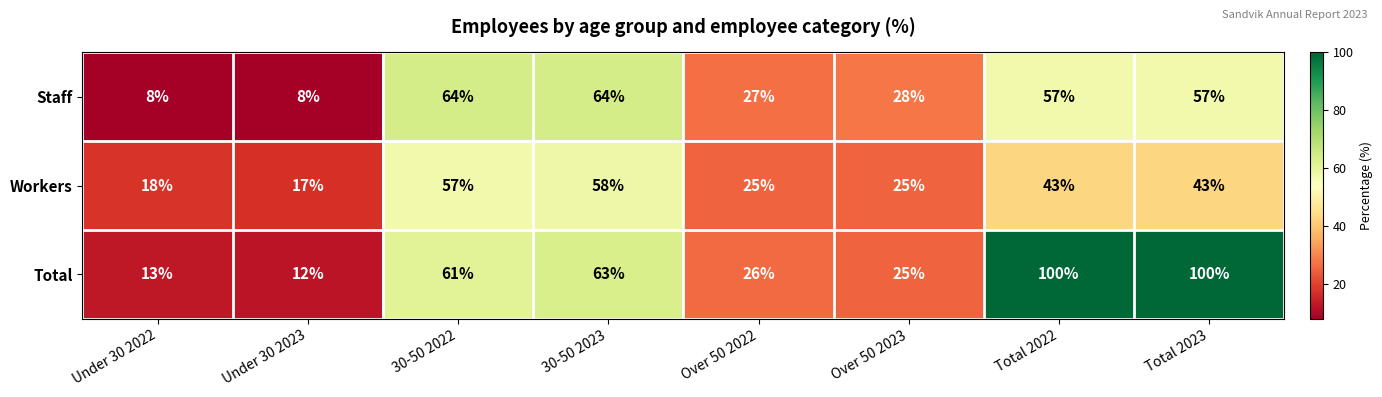

What is the total value across all series at Total 2023?

200